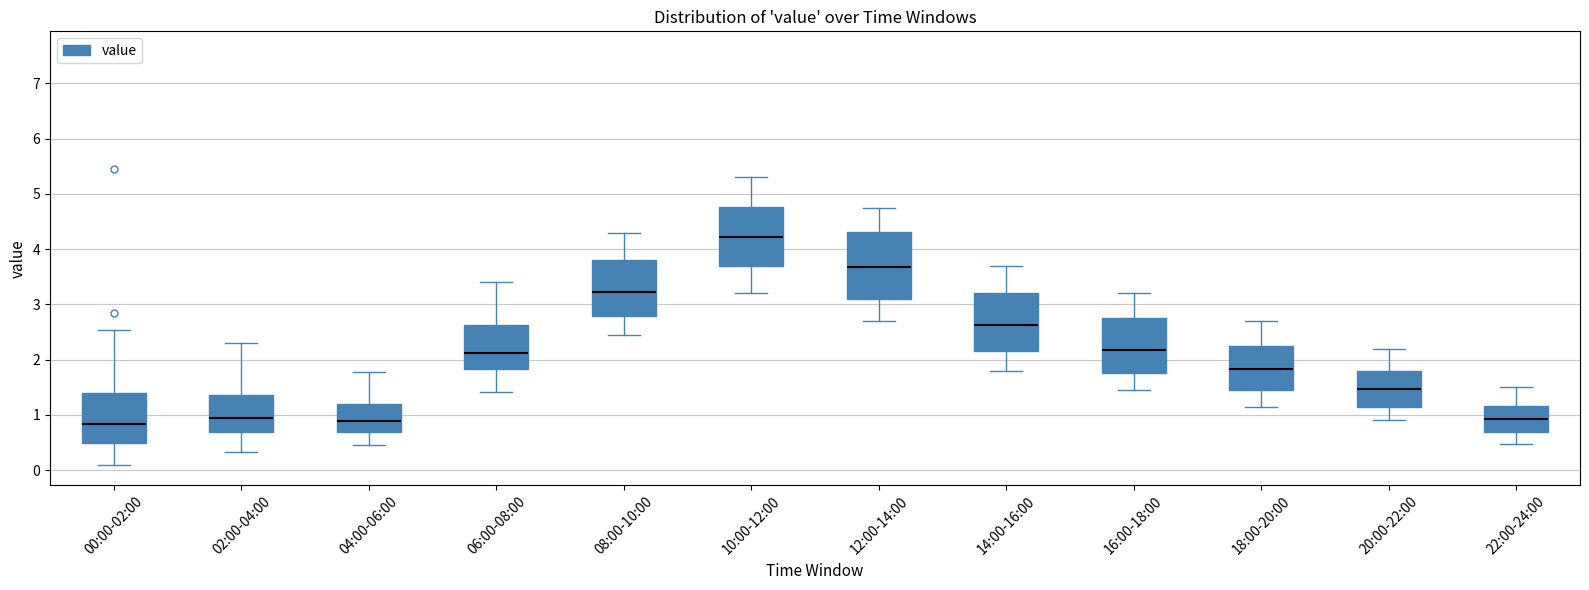

Where is the lower edge of the box for 06:00-08:00 on the y-axis? The values are not printed on the chart, so give them approximately, as read against the axis.

1.8